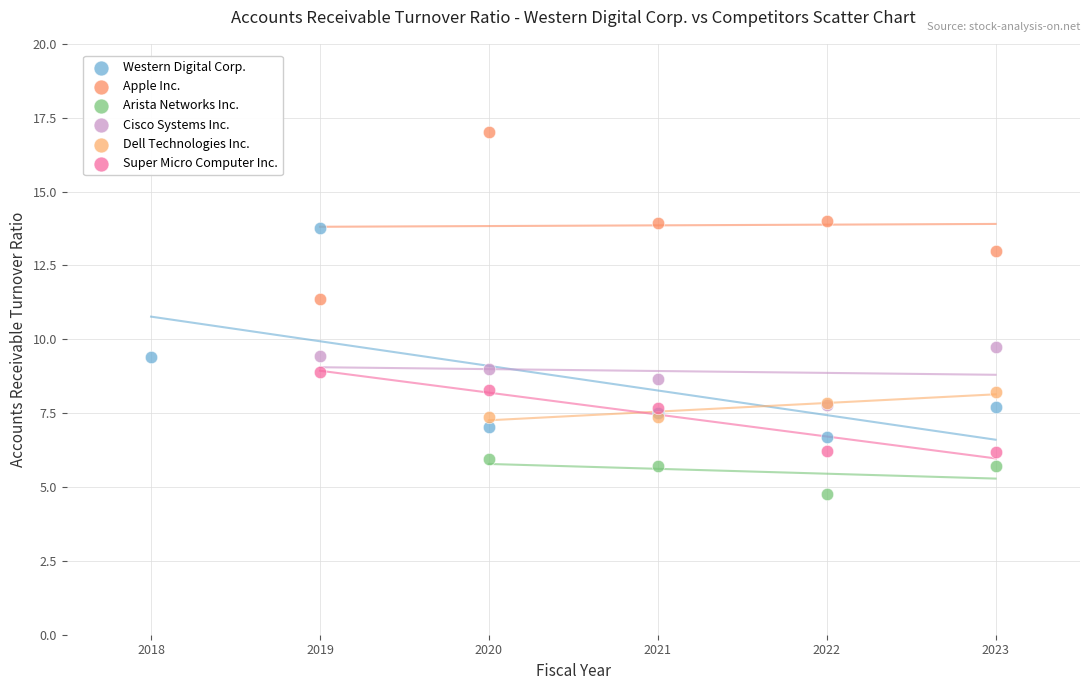

Which series contains the lowest Y value?

Arista Networks Inc.